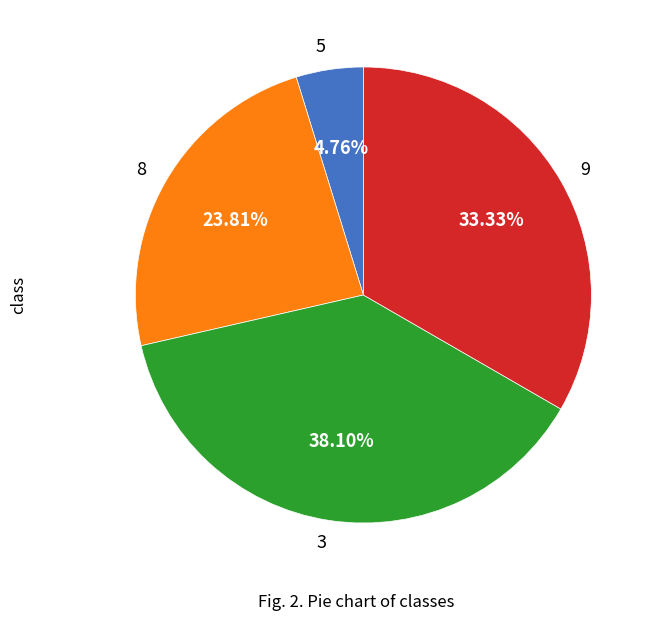

Rank the categories by value from lowest to highest.

5, 8, 9, 3